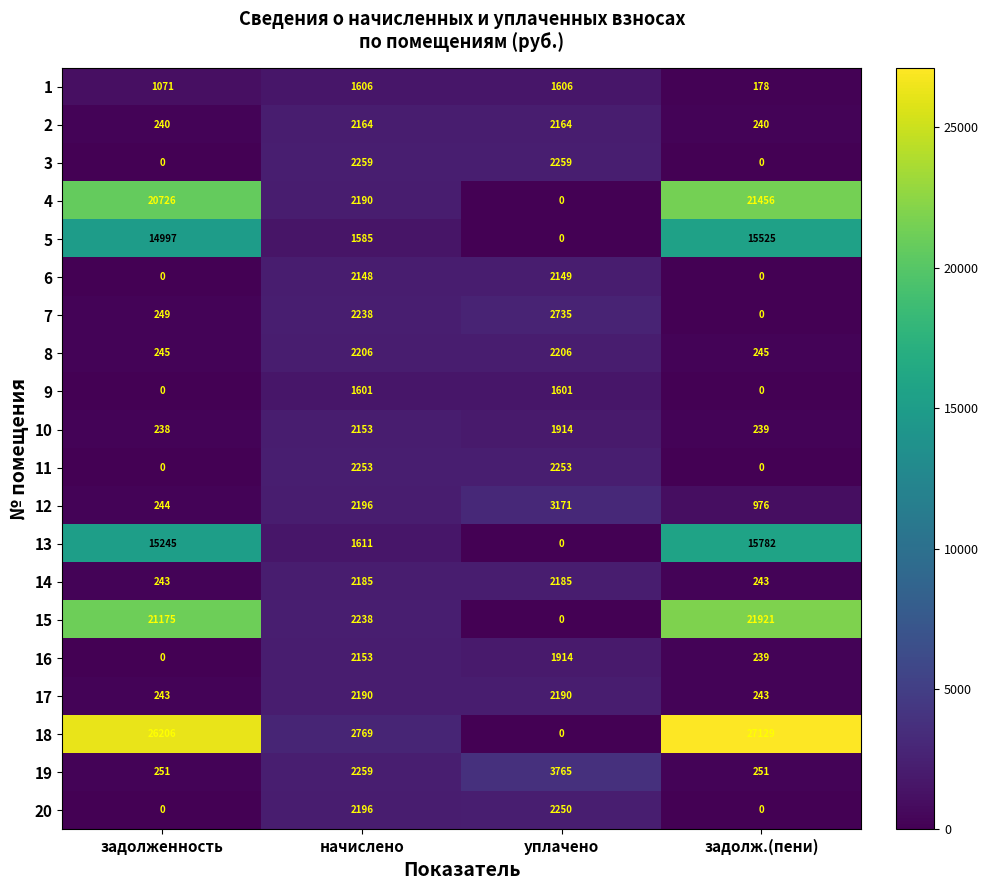

At which category is the sum across all series the highest?

задолж.(пени)